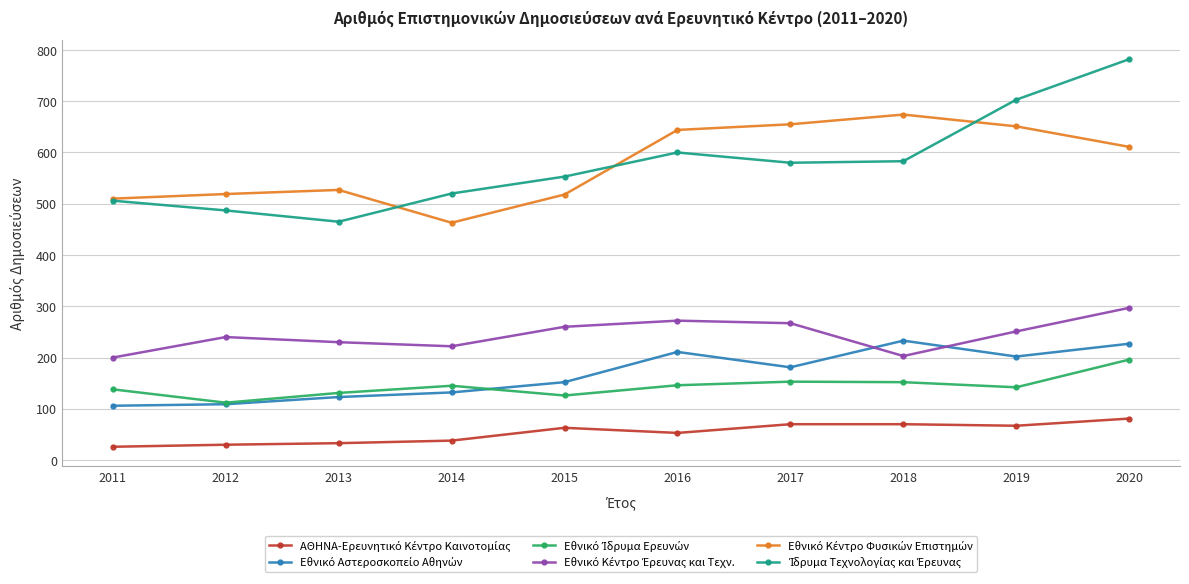

Does the chart have visible grid lines?

Yes